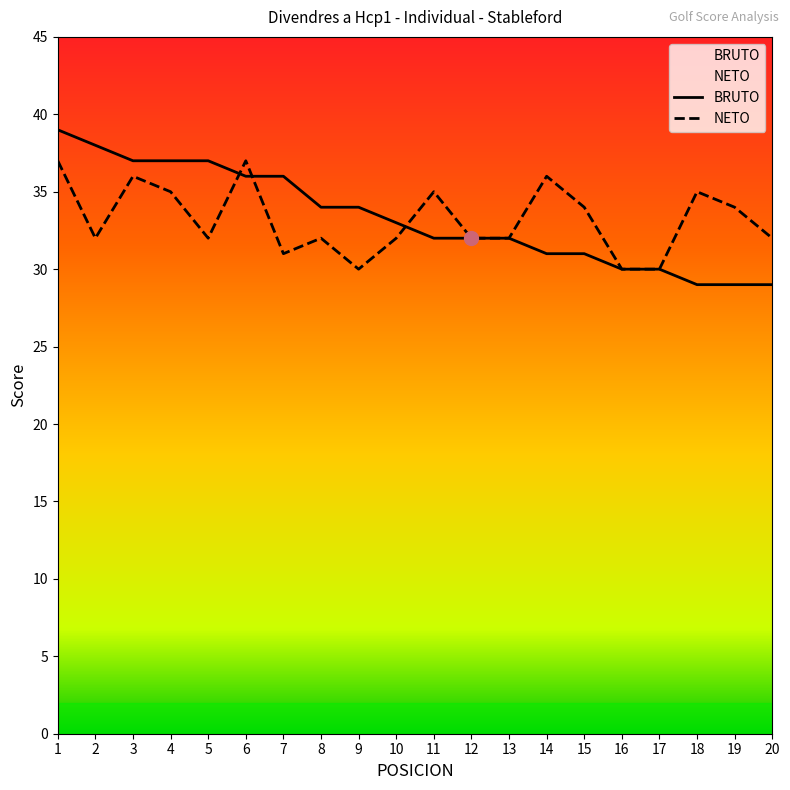

At which label does NETO first exceed 32?

1